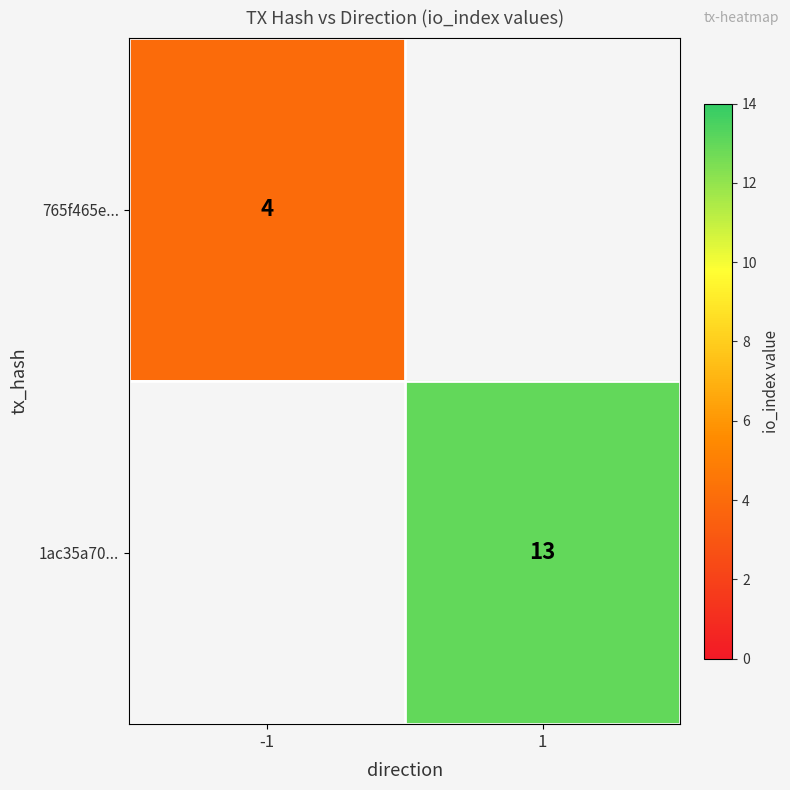

Which category has the highest value across all series?

1